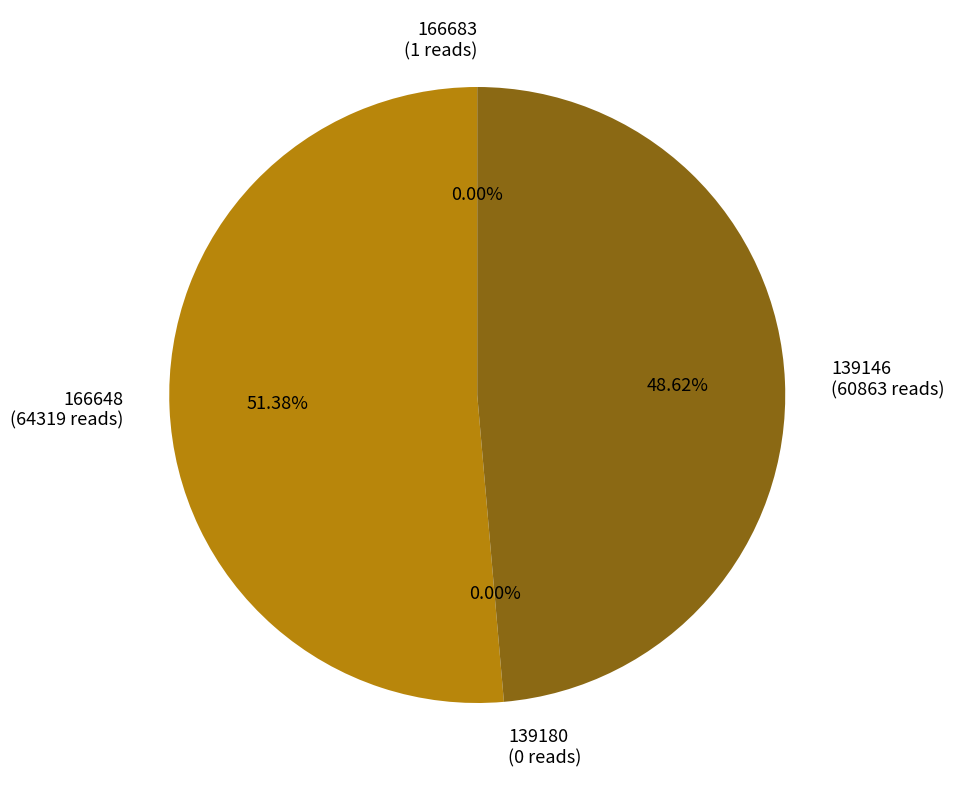

How many segments does this pie chart have?

4